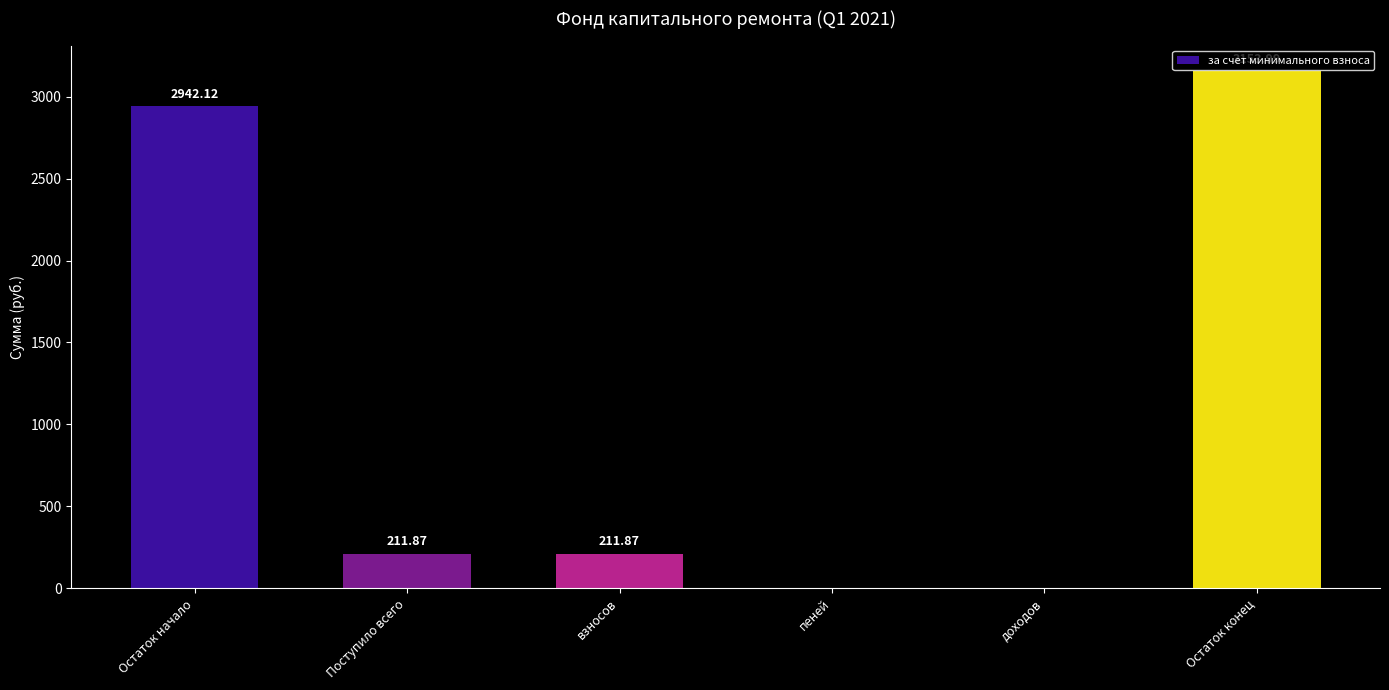

Which category has the highest value across all series?

Остаток конец